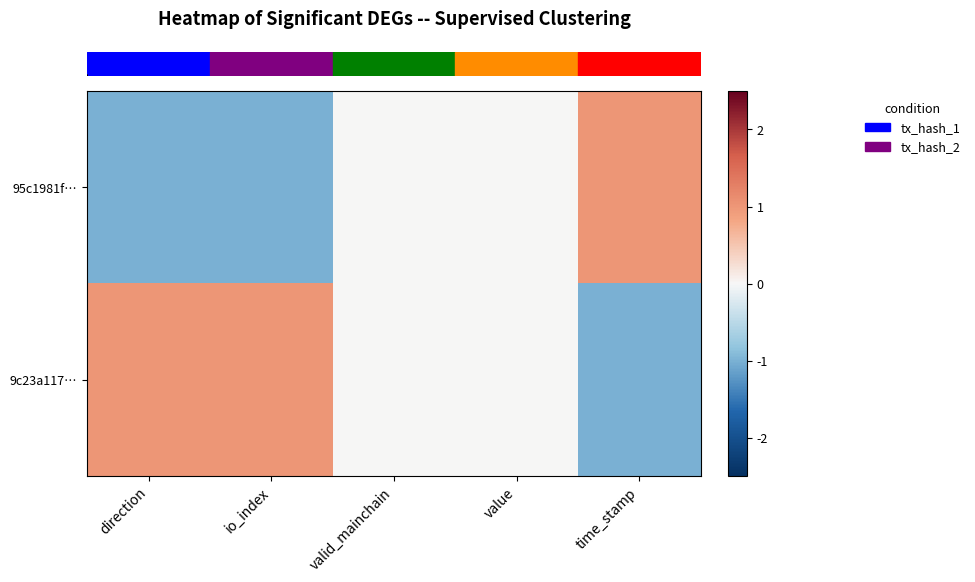

Which series has the largest range (max minus min)?

row_0